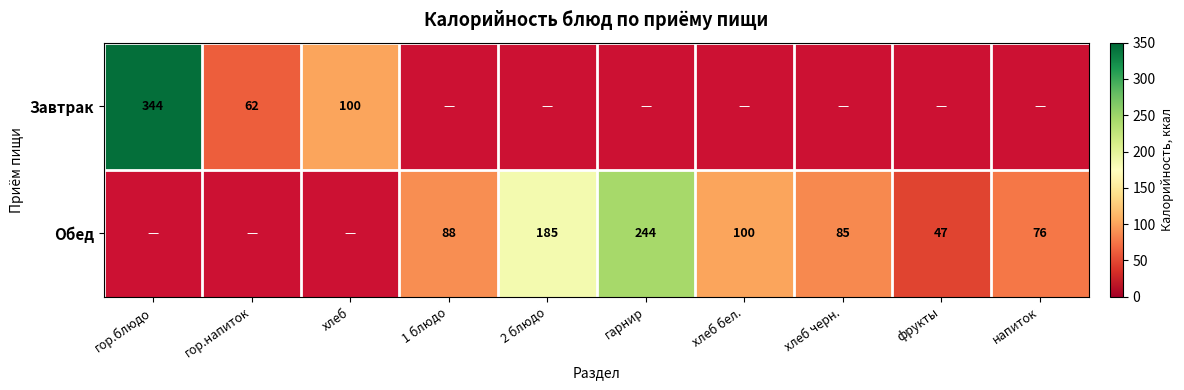

What is the difference between the Обед values at фрукты and хлеб бел.?

53.0